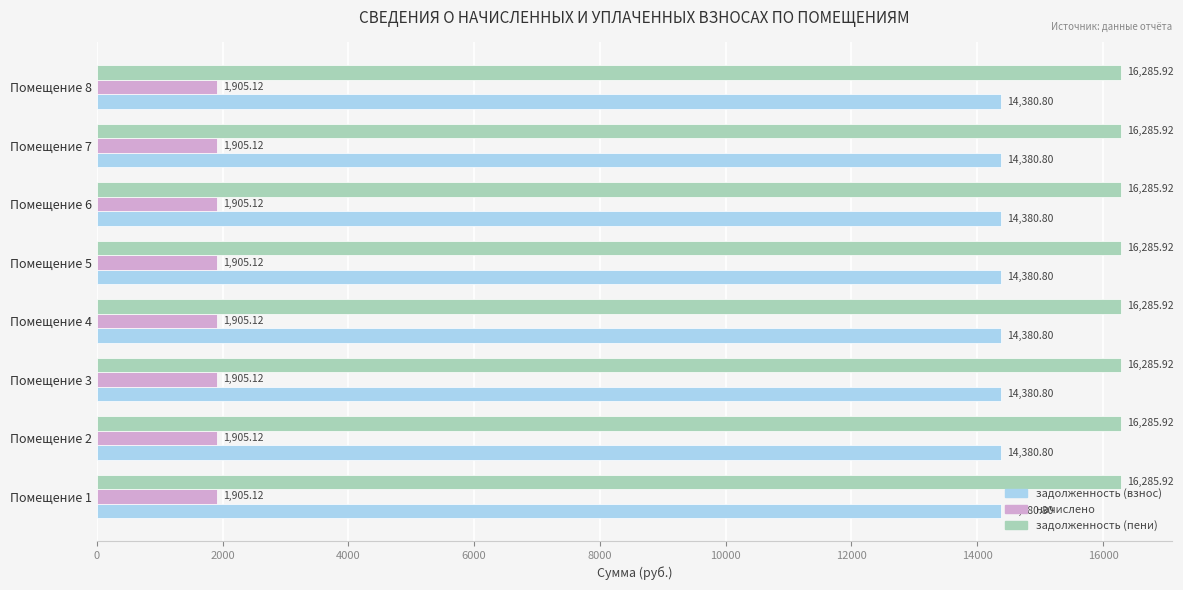

What is the spread (max minus min) of values at Помещение 8?

14380.8